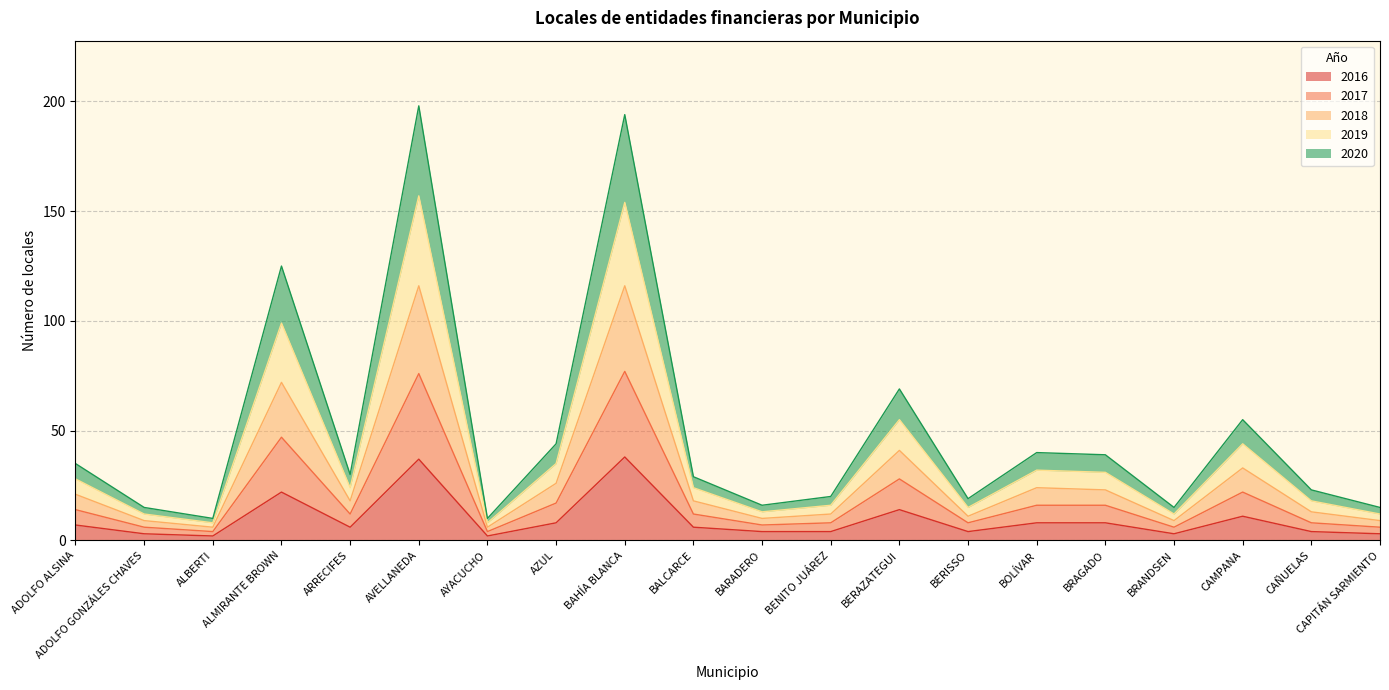

Does the chart display data point markers on the line(s)?

No